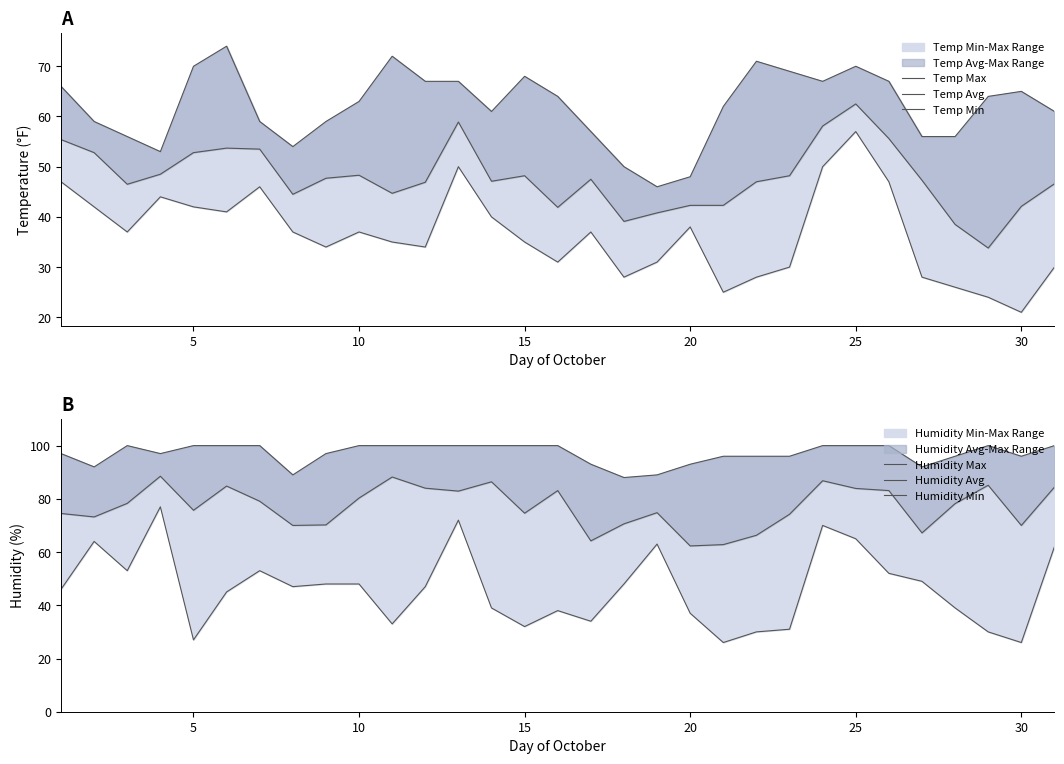

Between 25 and 10, which is larger?

25